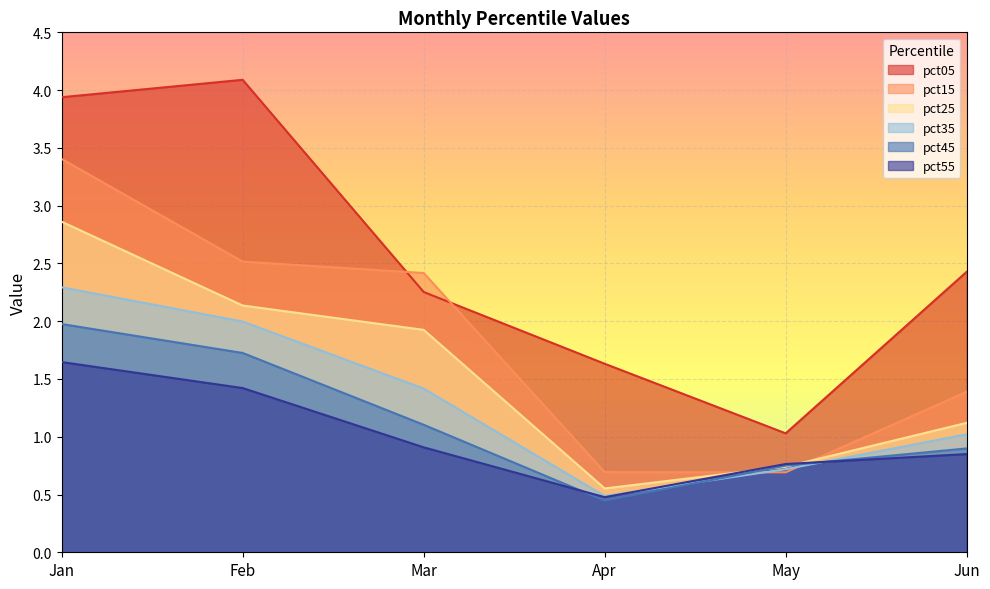

At Jan, list the series in order from largest to smallest.

pct05, pct15, pct25, pct35, pct45, pct55